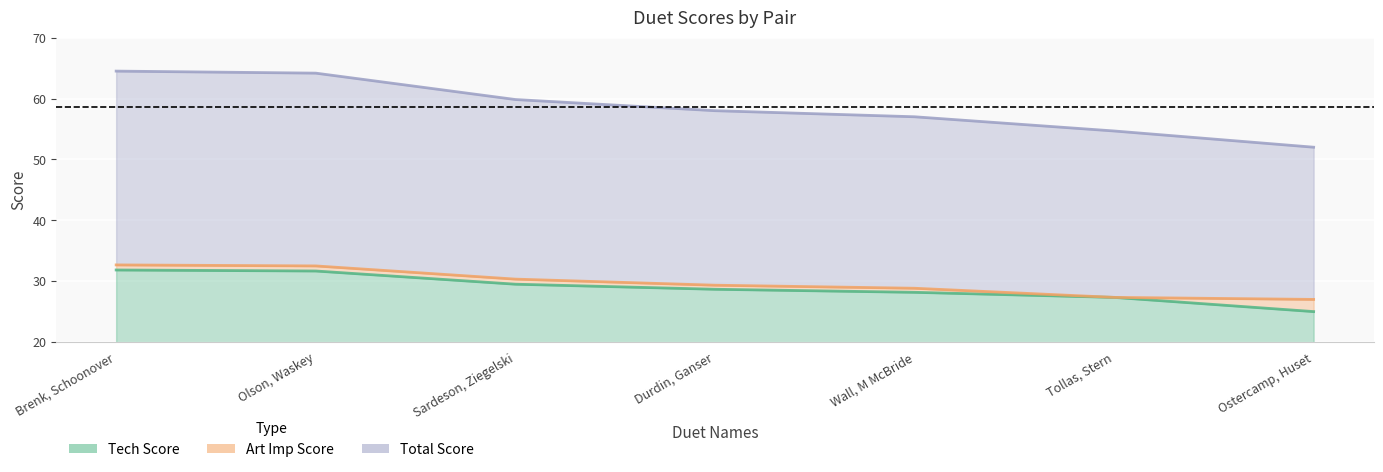

The value of Total Score line at Durdin, Ganser is 99.1. True or false?

False